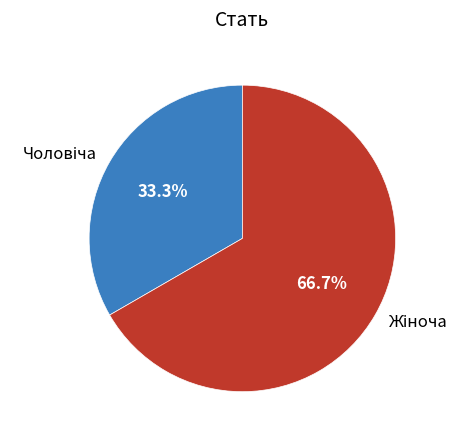

To the nearest percent, what is the difference between the largest and smallest slice percentages?

33%